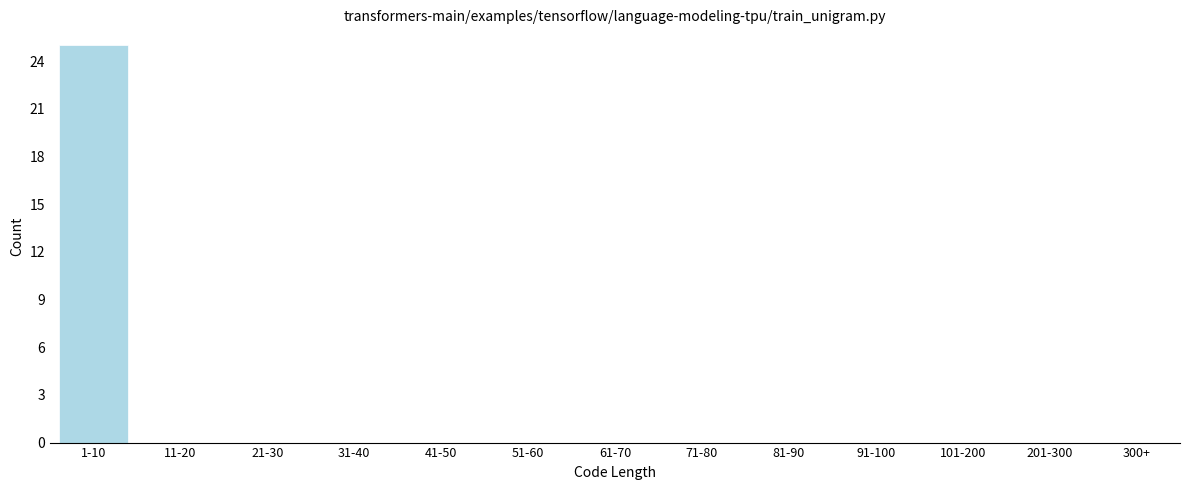

Reading left to right, list all the values displayed in this chart.

1-10=25	11-20=0	21-30=0	31-40=0	41-50=0	51-60=0	61-70=0	71-80=0	81-90=0	91-100=0	101-200=0	201-300=0	300+=0